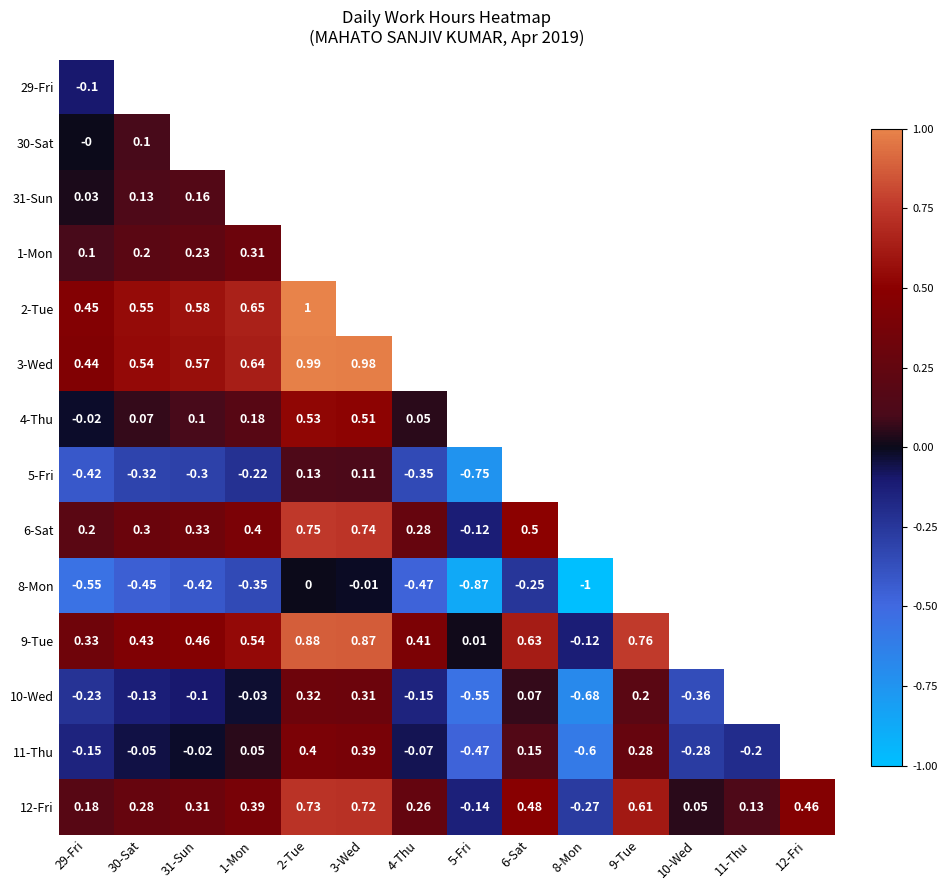

What is the sum of the 9-Tue values at 2-Tue and 29-Fri?

1.2